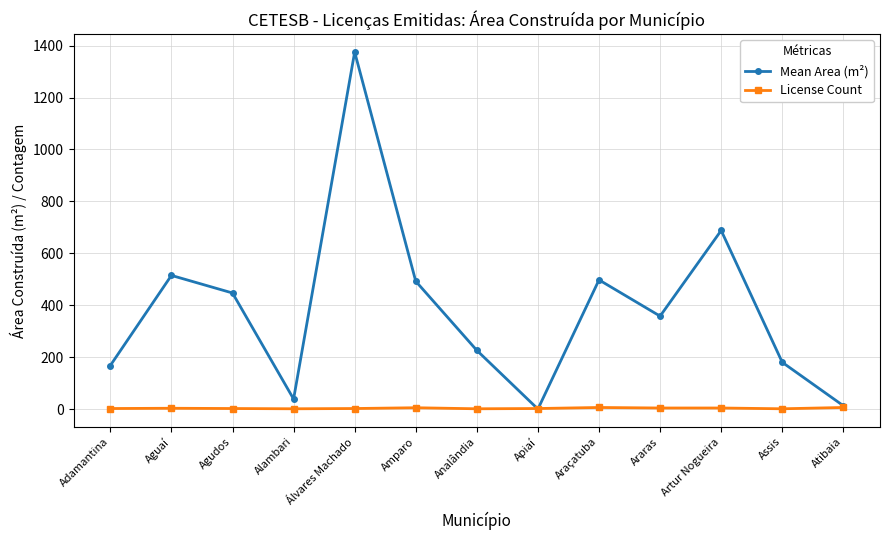

What is the label of the 3rd point from the right?

Artur Nogueira